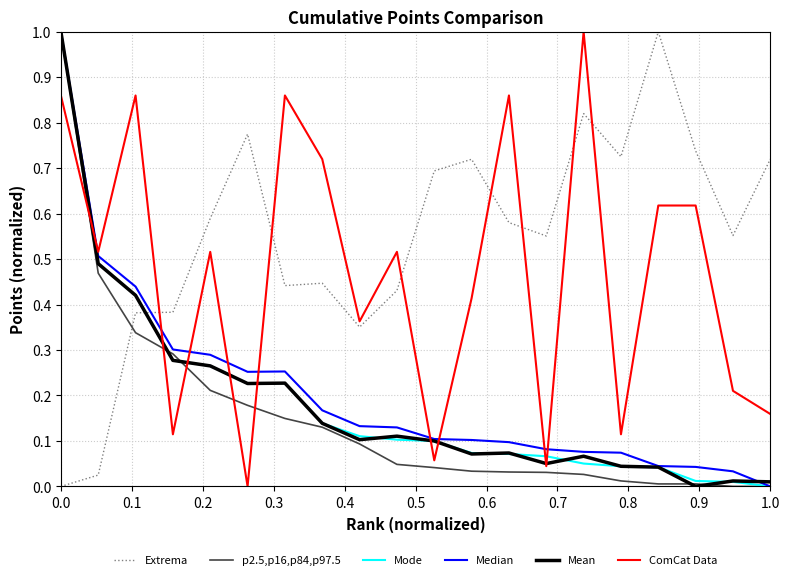

What are all the series names shown in the legend?

Extrema, p2.5,p16,p84,p97.5, Mode, Median, Mean, ComCat Data